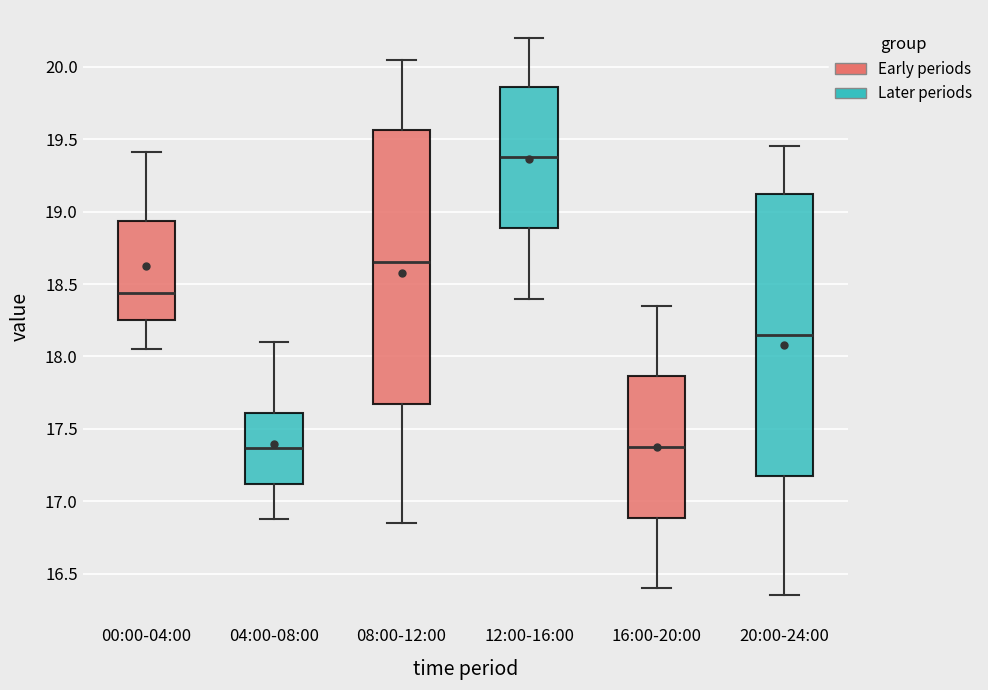

Reading left to right, read every box against the y-axis: the position of its median line, the range the box covers, and the ends of its whiskers. The values are not printed on the chart, so give them approximately, as read against the axis.

00:00-04:00: median 18.45, box 18.25 to 18.95, whiskers 18.05 to 19.40
04:00-08:00: median 17.35, box 17.10 to 17.60, whiskers 16.90 to 18.10
08:00-12:00: median 18.65, box 17.70 to 19.55, whiskers 16.85 to 20.05
12:00-16:00: median 19.40, box 18.90 to 19.85, whiskers 18.40 to 20.20
16:00-20:00: median 17.40, box 16.90 to 17.85, whiskers 16.40 to 18.35
20:00-24:00: median 18.15, box 17.20 to 19.15, whiskers 16.35 to 19.45